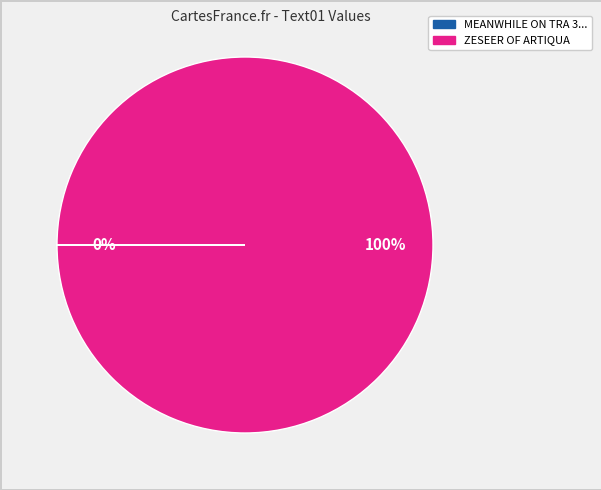

To the nearest percent, what is the average slice percentage?

50%